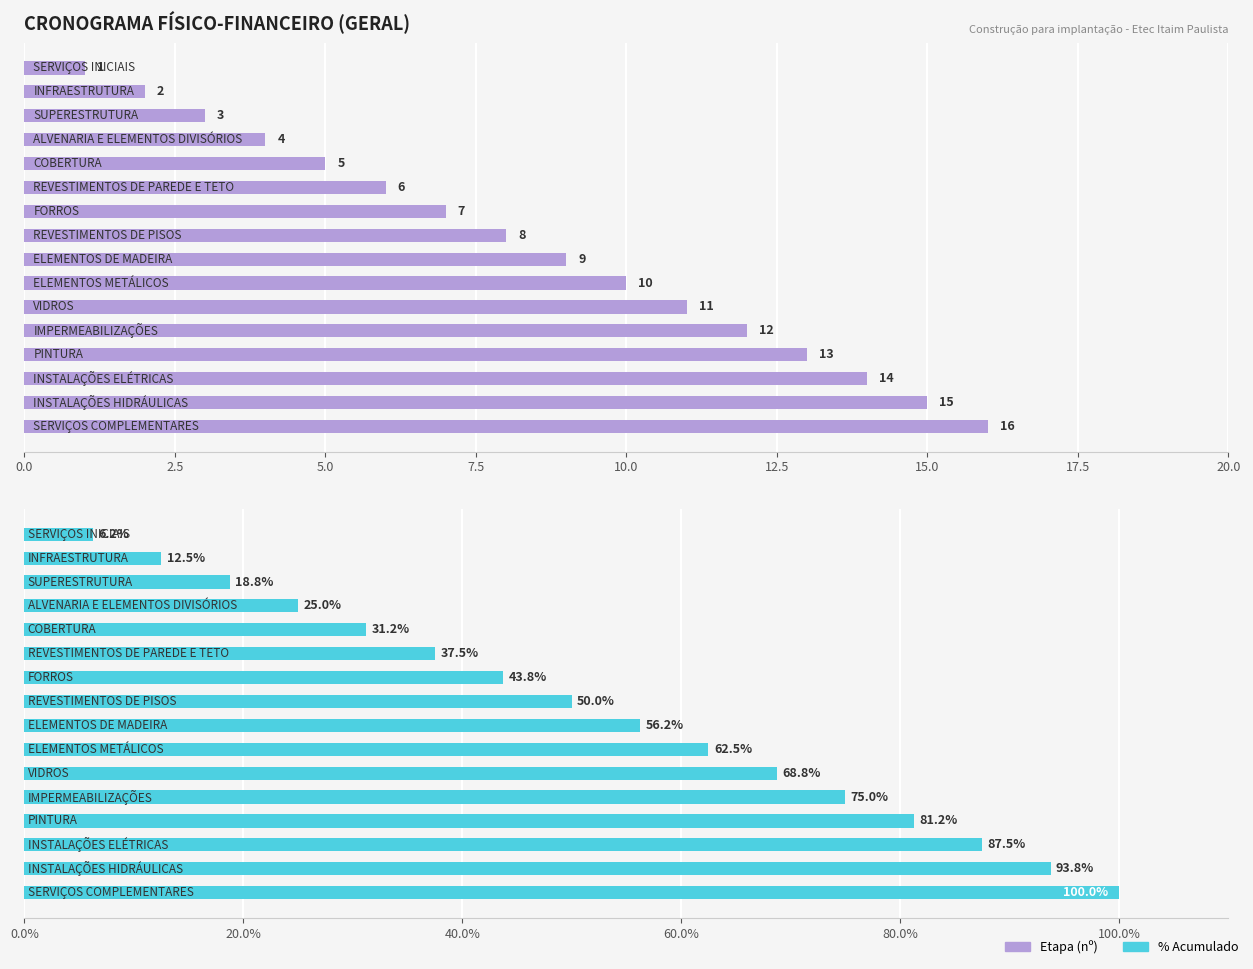

What is the minimum value shown in the chart?

1.0